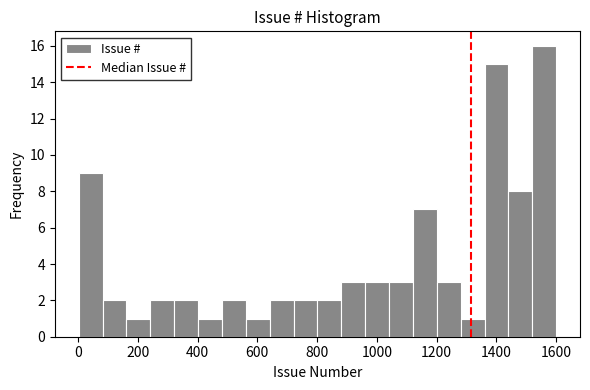

Read against the x-axis, roughly where is the centre of the tallest bar?

1560